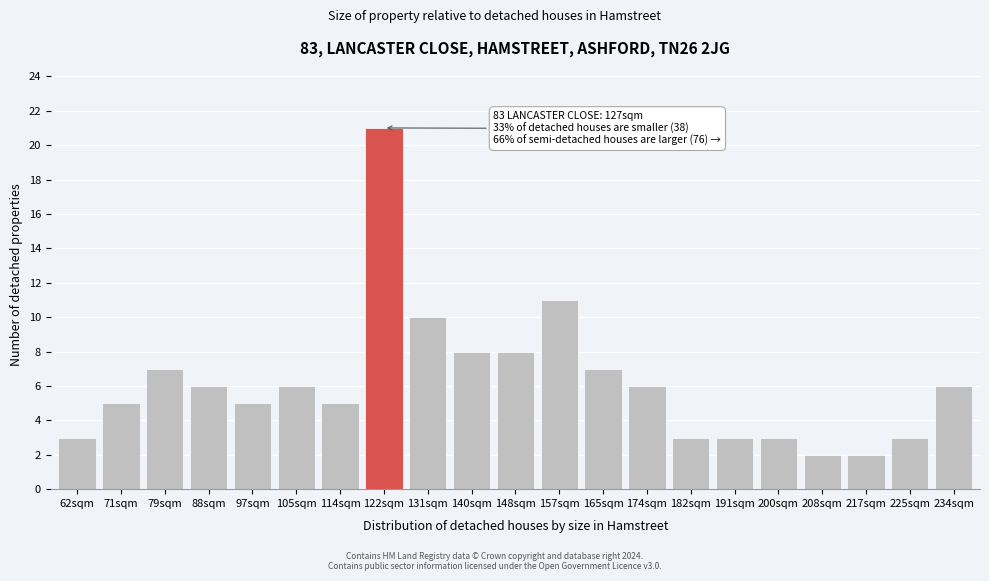

Reading left to right, list all the values displayed in this chart.

3	5	7	6	5	6	5	21	10	8	8	11	7	6	3	3	3	2	2	3	6